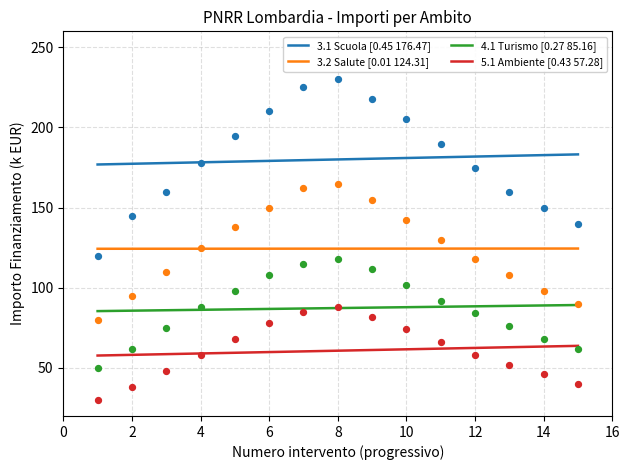

Which series has the largest total across all categories?

3.1 Scuola [0.45 176.47]